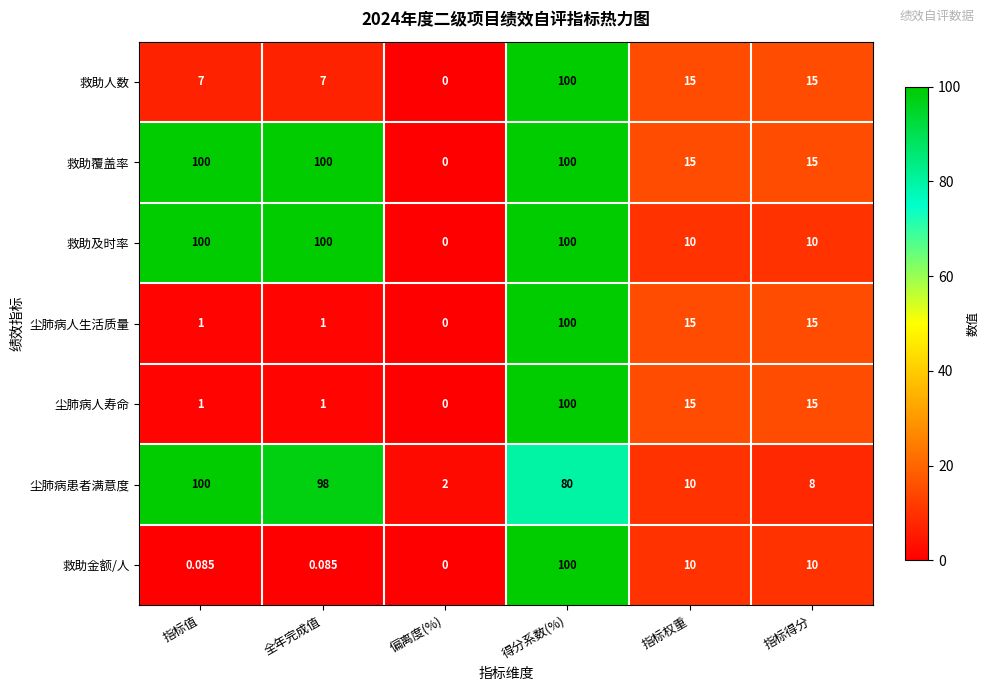

Which series has the largest total across all categories?

救助覆盖率